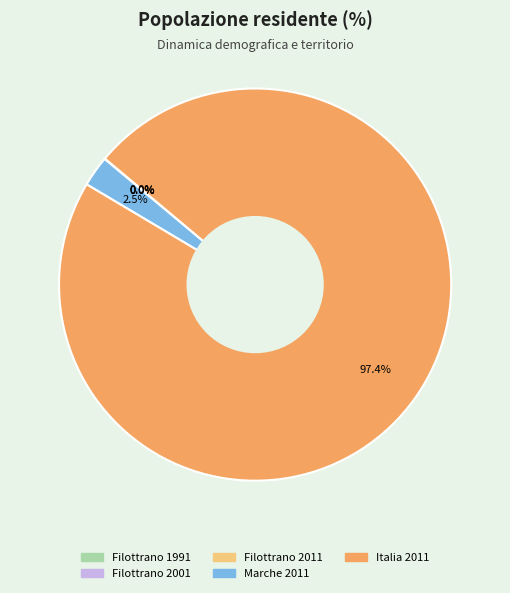

Is there a majority slice in this chart?

Yes